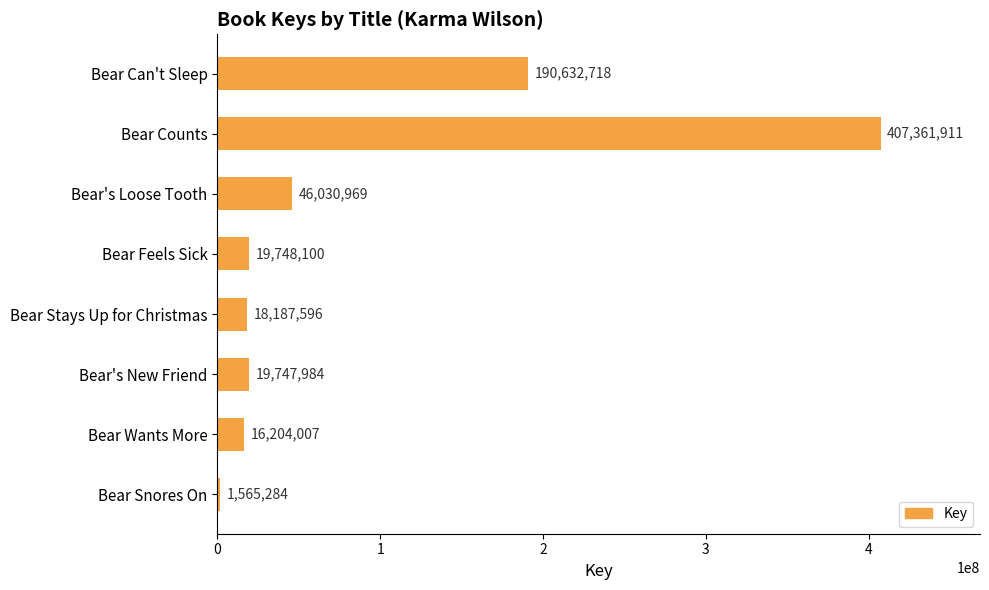

How many data points are less than 19748100?

4